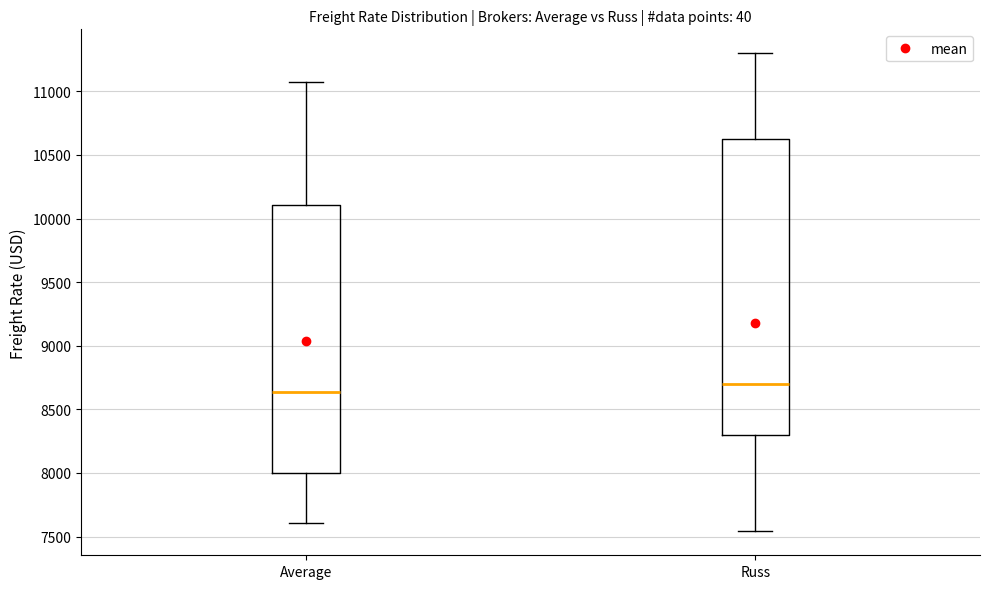

Where does the median line of the box for Average sit on the y-axis? The values are not printed on the chart, so give them approximately, as read against the axis.

8650